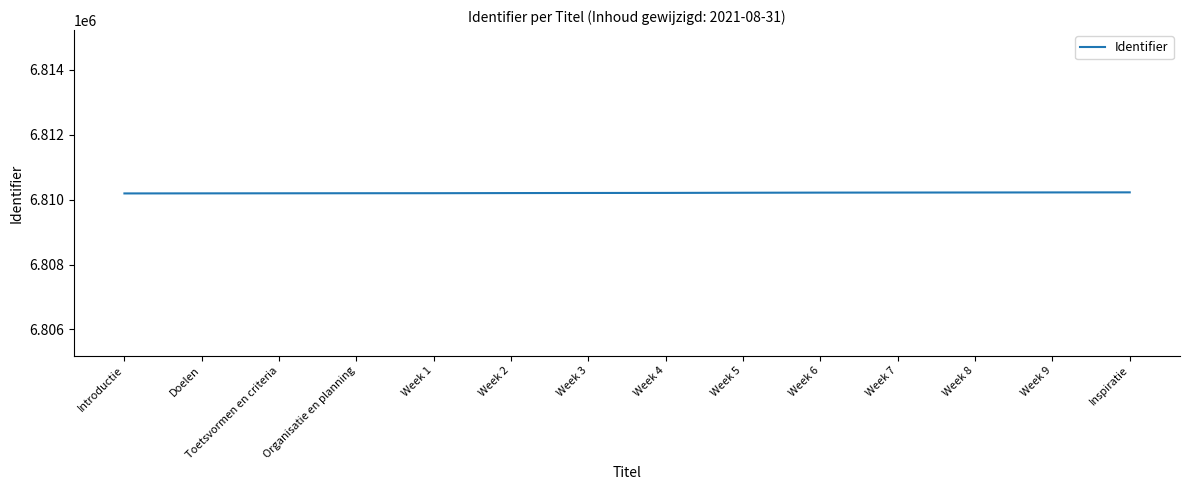

What is the difference between the maximum and minimum values?

33